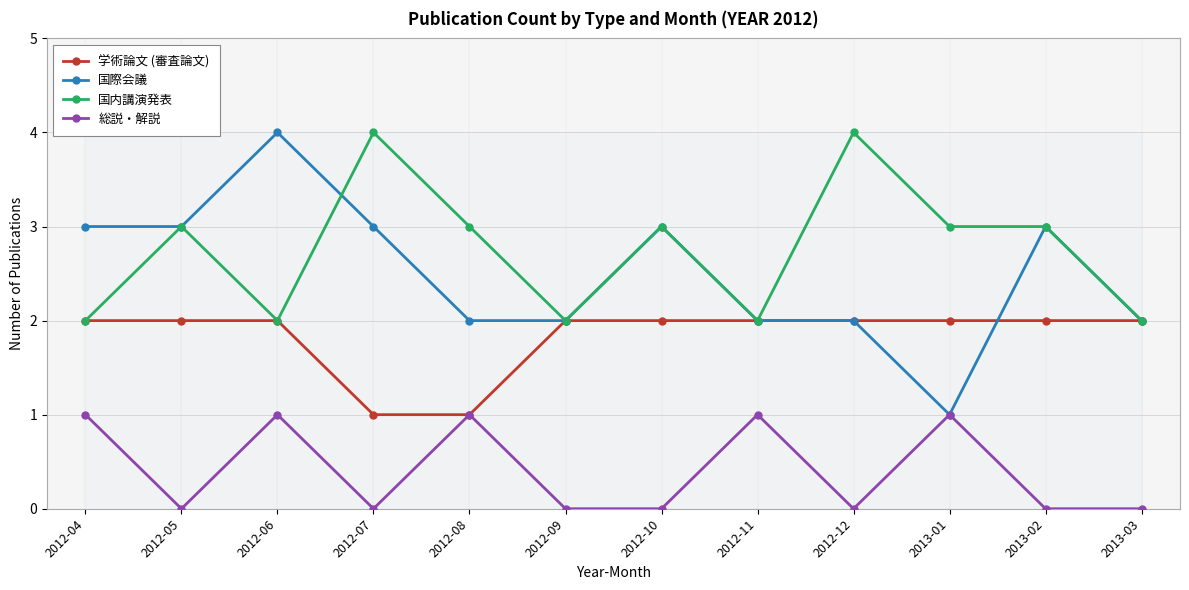

Which series has the largest range (max minus min)?

国際会議